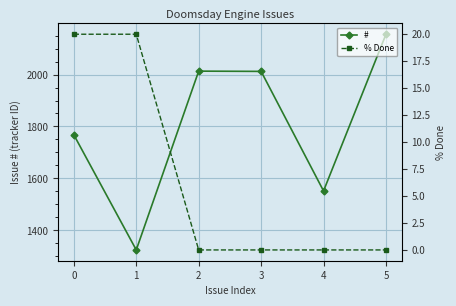

Rank the categories by # value from highest to lowest.

5, 2, 3, 0, 4, 1